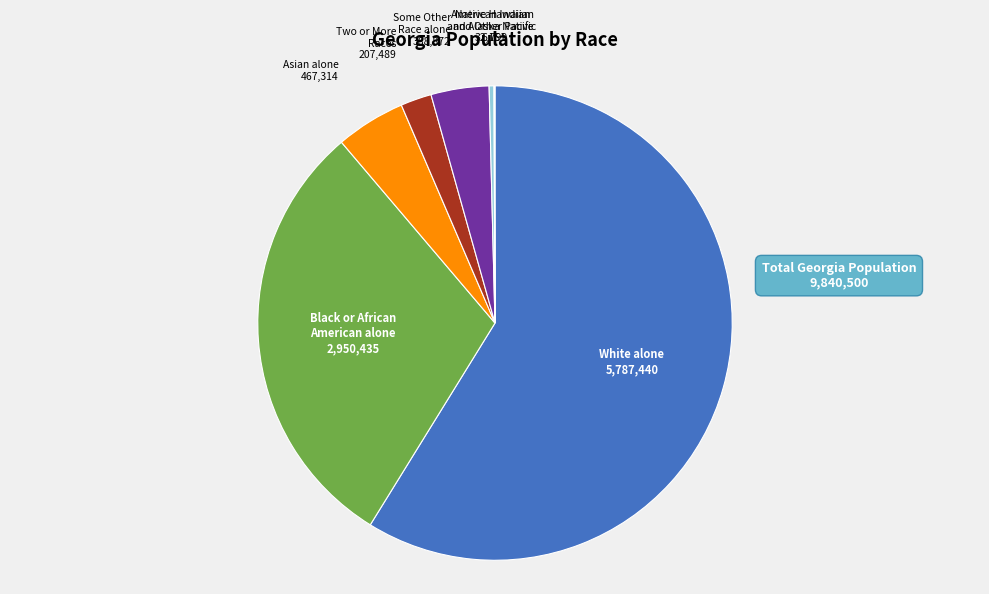

What is the ratio of the value at Two or More Races to the value at American Indian and Alaska Native?

6.5